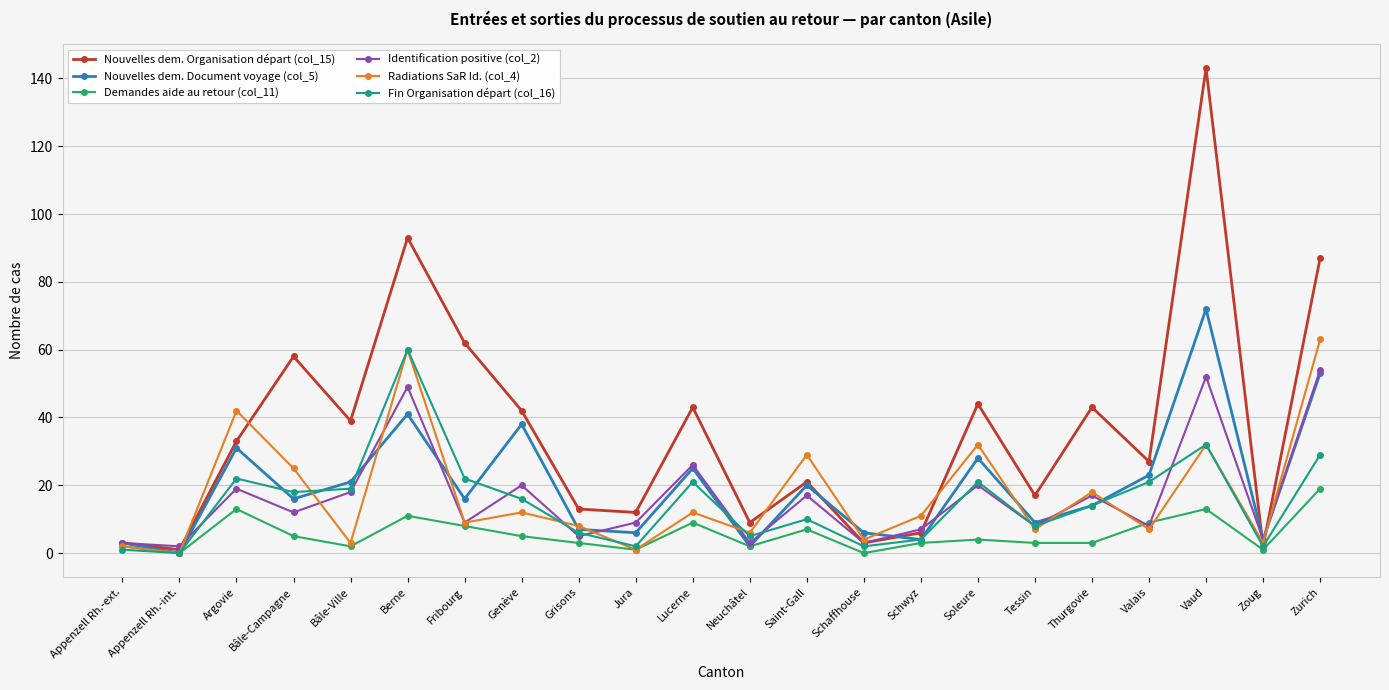

The value of Nouvelles dem. Document voyage (col_5) at Appenzell Rh.-int. is 0. True or false?

True